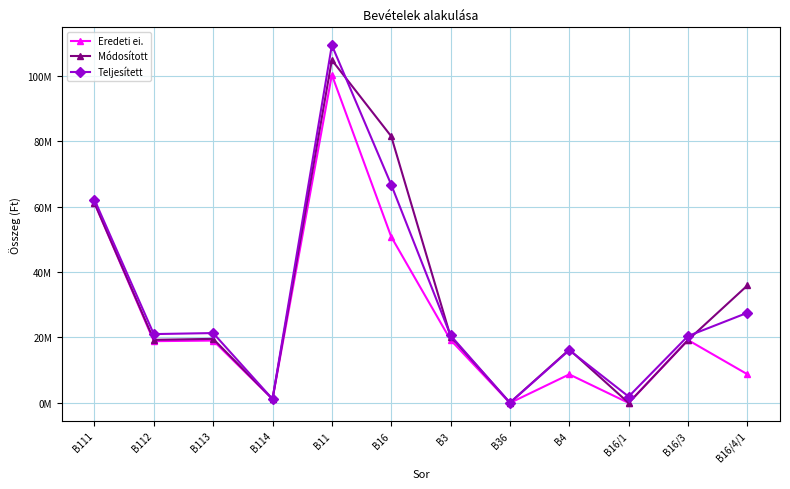

How many interior local valleys does the Módosított series have?

4